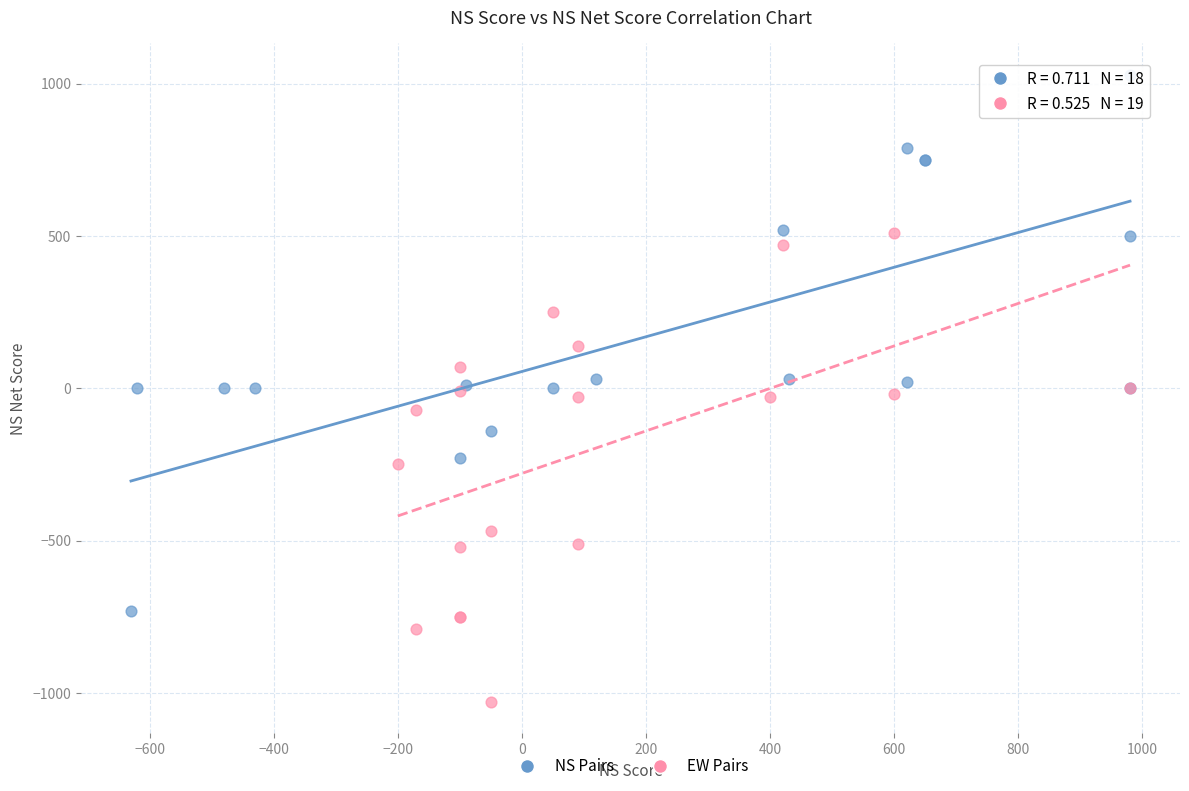

Which series has the widest spread of Y values?

NS Pairs